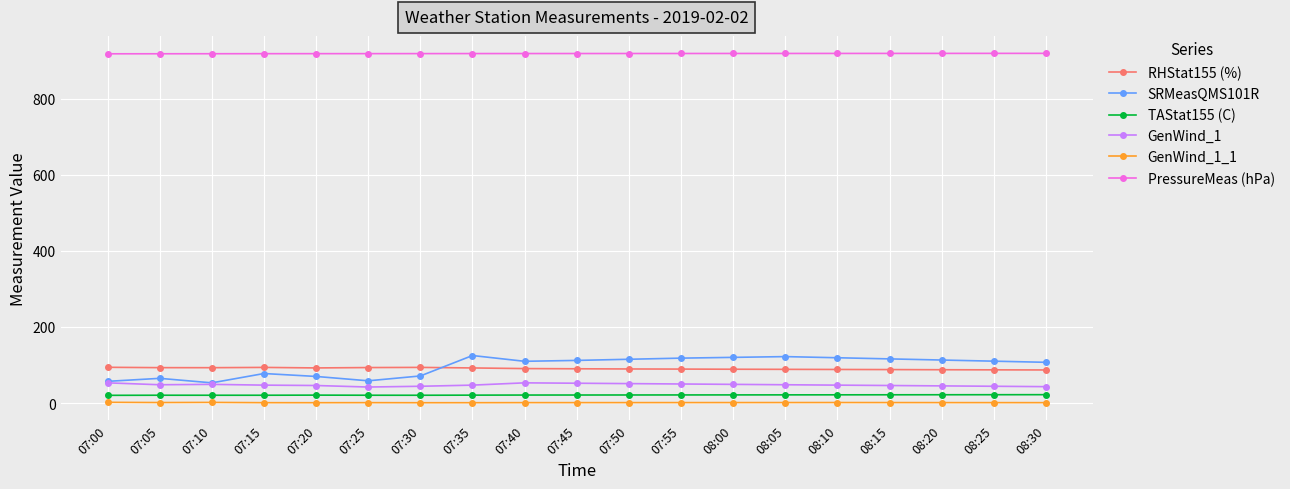

True or false: TAStat155 (C) has a value of 21.1 at 07:50.

True